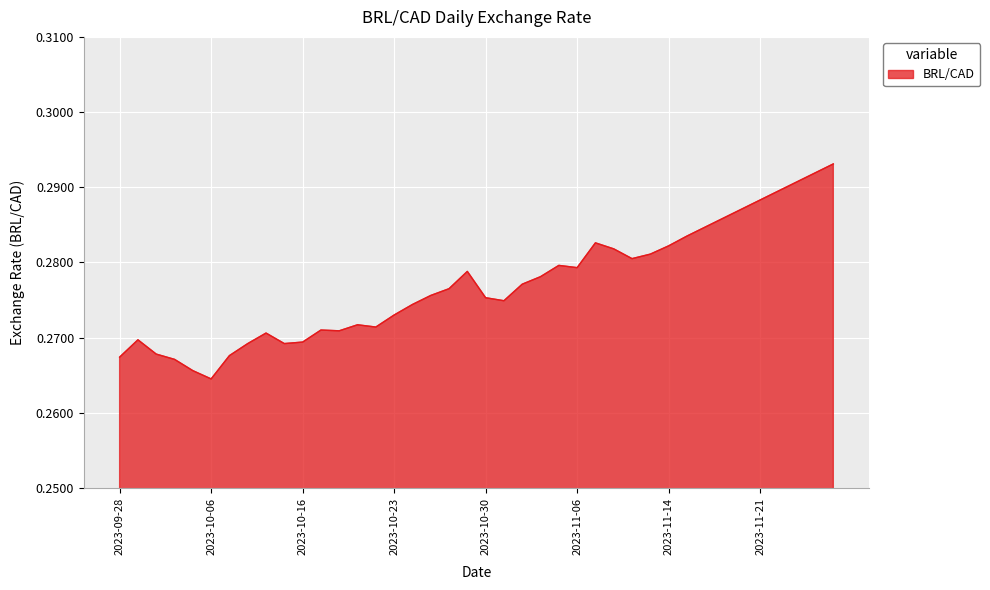

How many lines are shown in the chart?

1